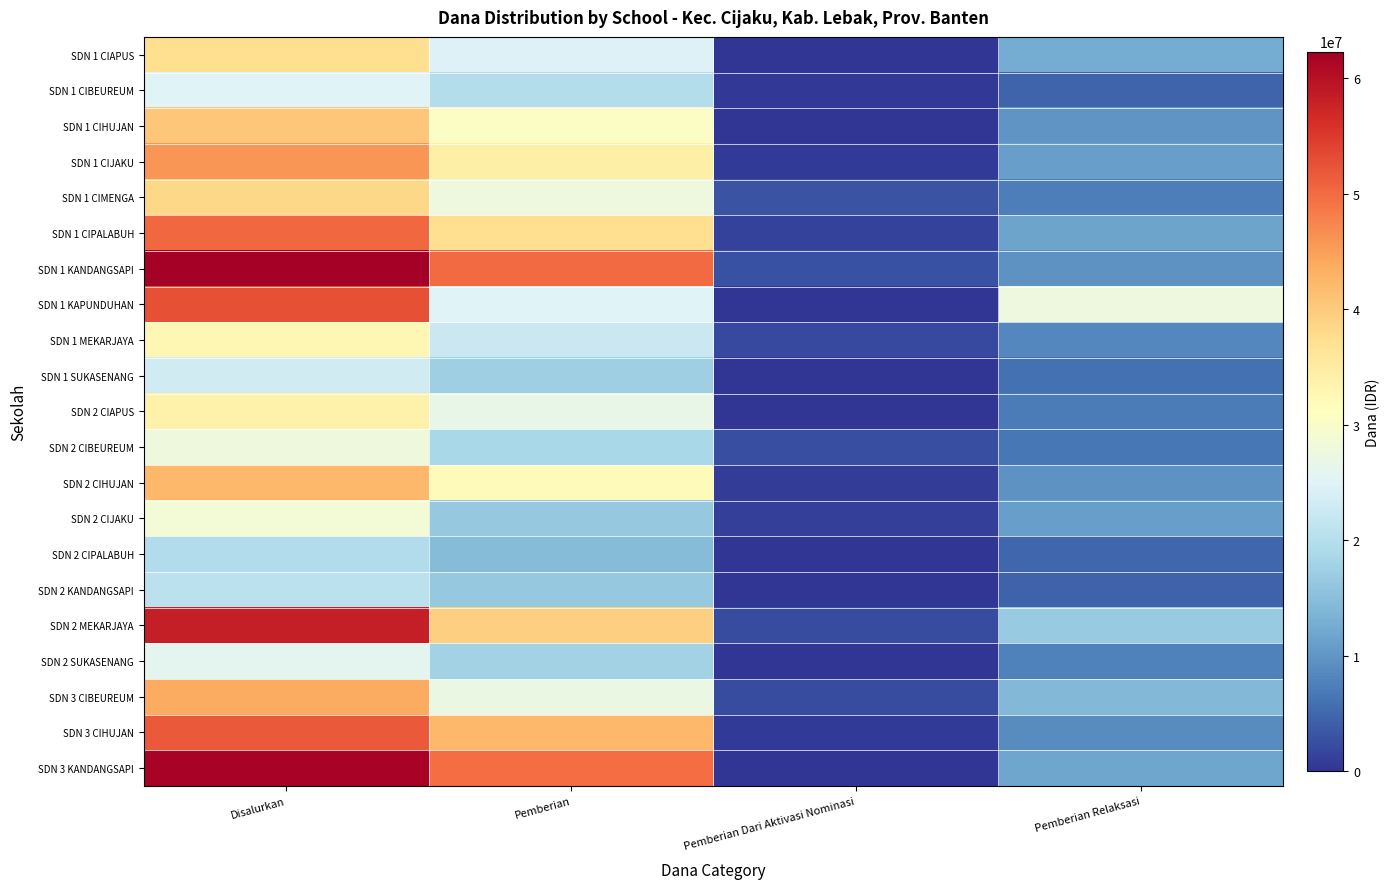

How many distinct data groups are displayed?

21